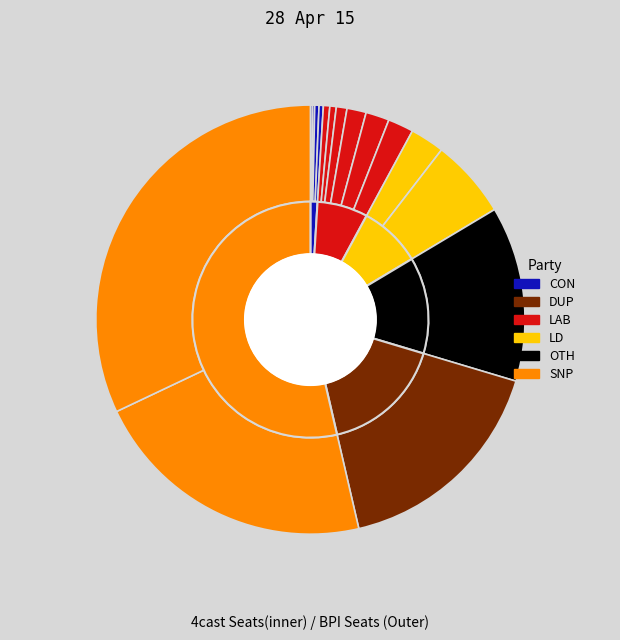

To the nearest percent, what is the average slice percentage?

6%